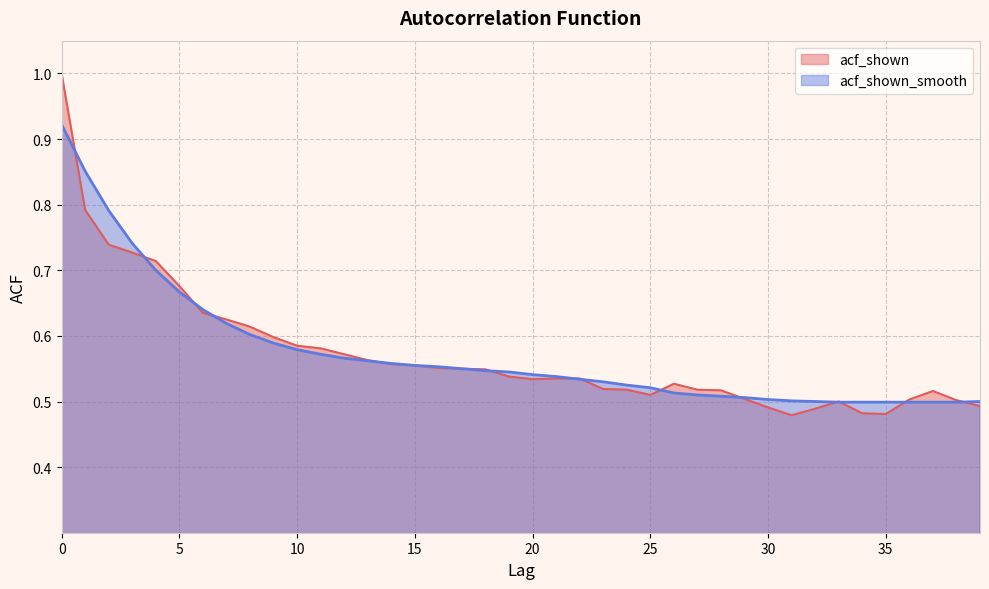

What is the average value of the acf_shown_smooth series?

0.6